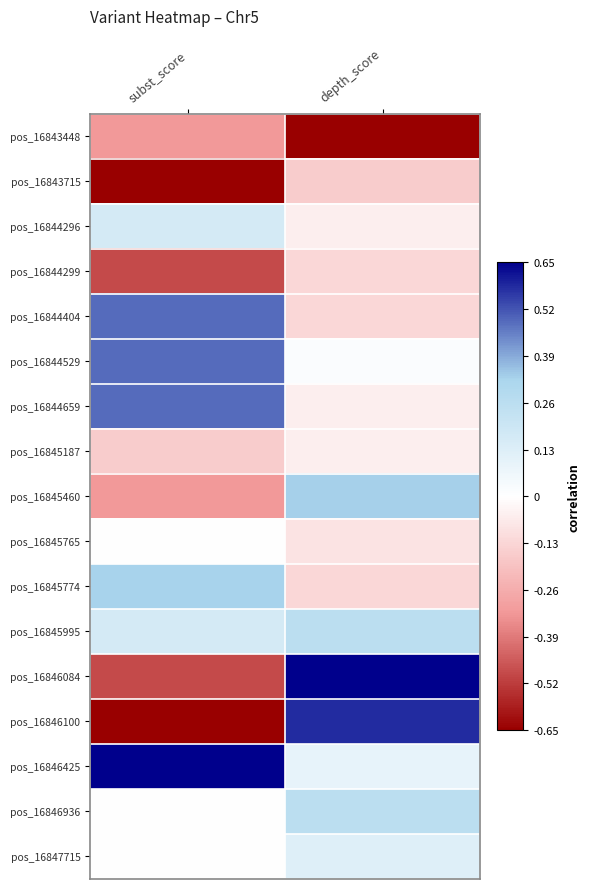

Which series has the largest total across all categories?

pos_16846425